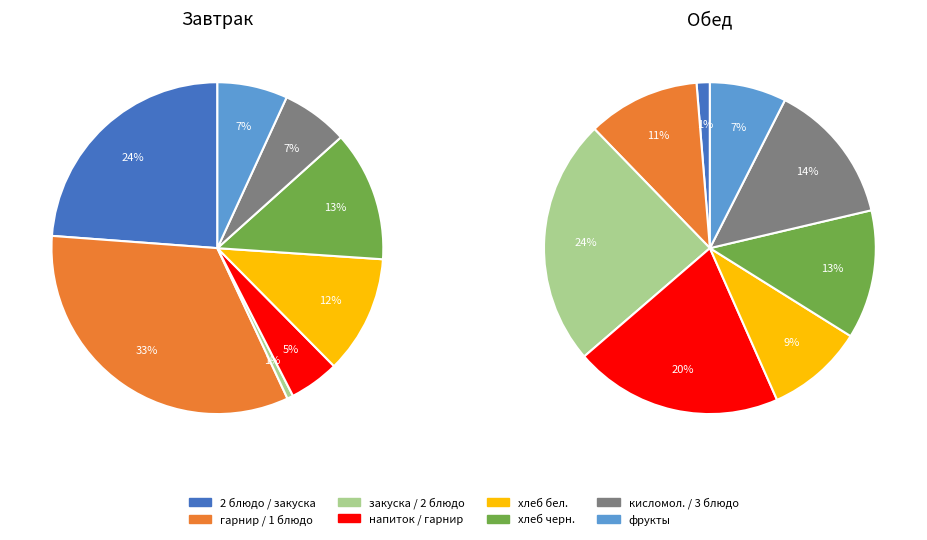

To the nearest percent, what portion does кисломол. / 3 блюдо represent?

14%